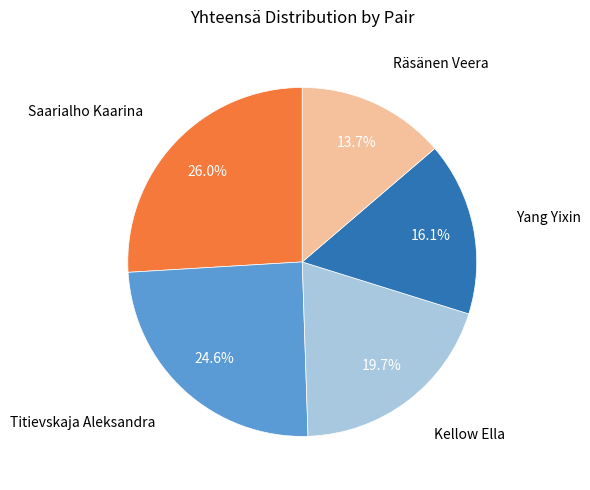

Is there a majority slice in this chart?

No